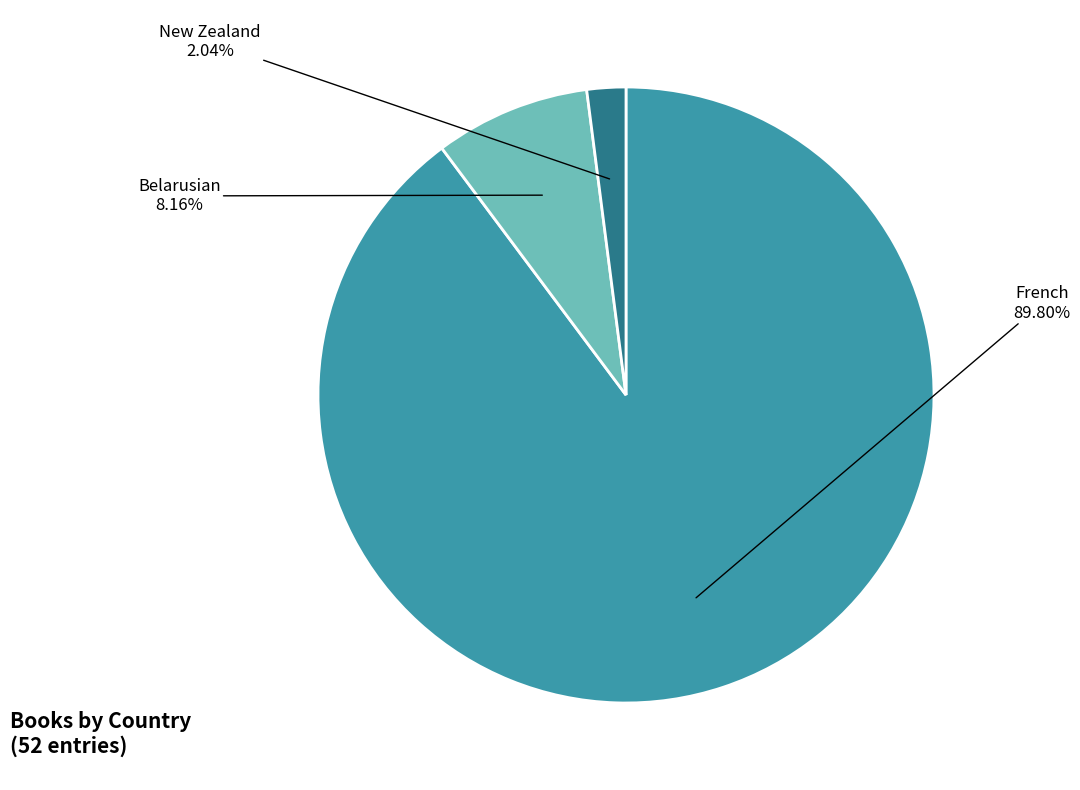

Count the number of slices in the pie.

3